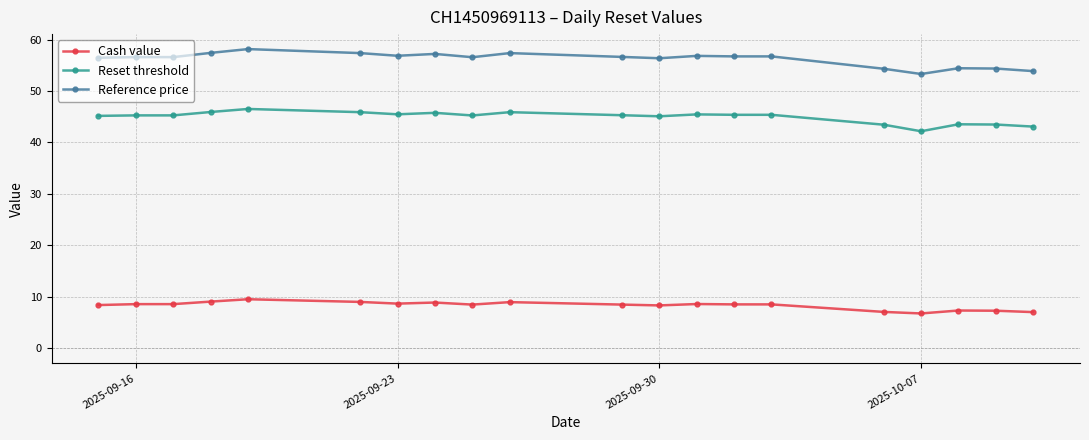

How many lines are shown in the chart?

3